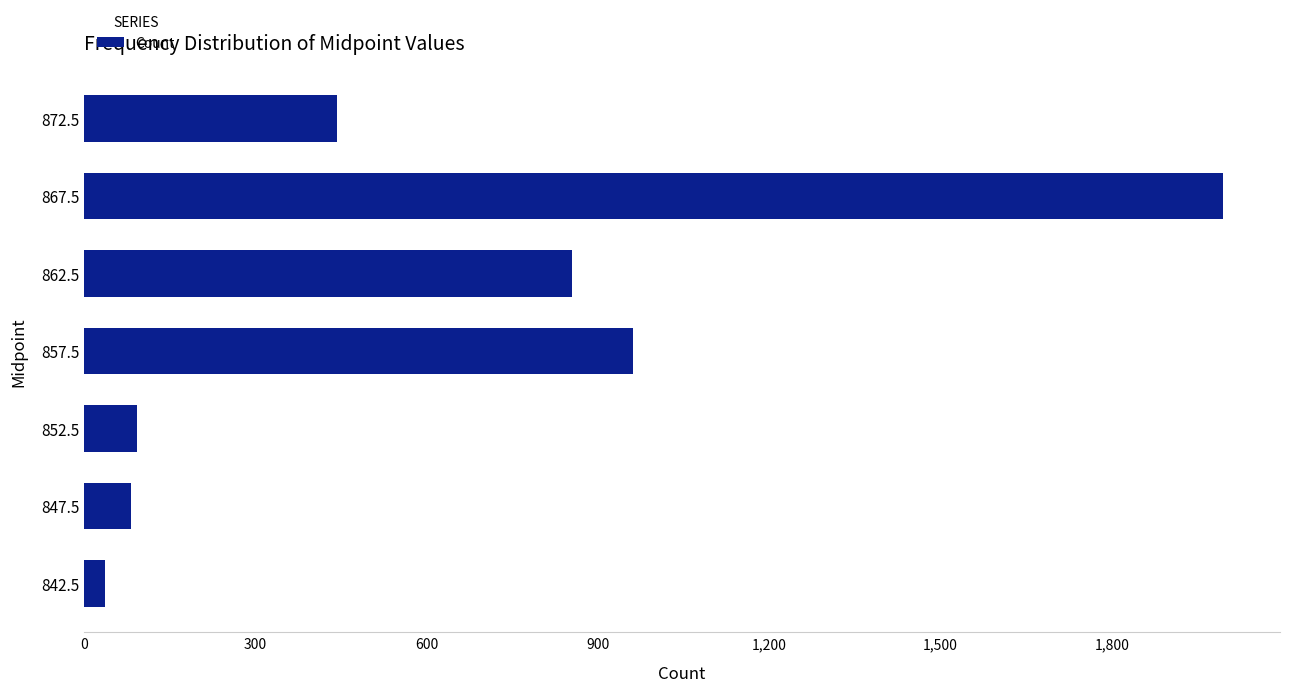

The chart shows a value of 36 at 842.5. True or false?

True